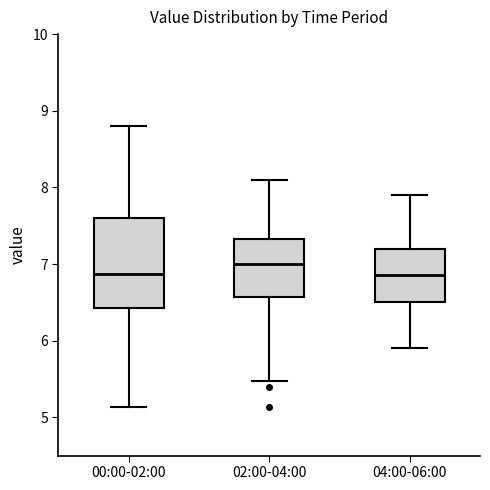

Reading left to right, read every box against the y-axis: the position of its median line, the range the box covers, and the ends of its whiskers. The values are not printed on the chart, so give them approximately, as read against the axis.

00:00-02:00: median 6.9, box 6.4 to 7.6, whiskers 5.1 to 8.8
02:00-04:00: median 7.0, box 6.6 to 7.3, whiskers 5.5 to 8.1
04:00-06:00: median 6.9, box 6.5 to 7.2, whiskers 5.9 to 7.9